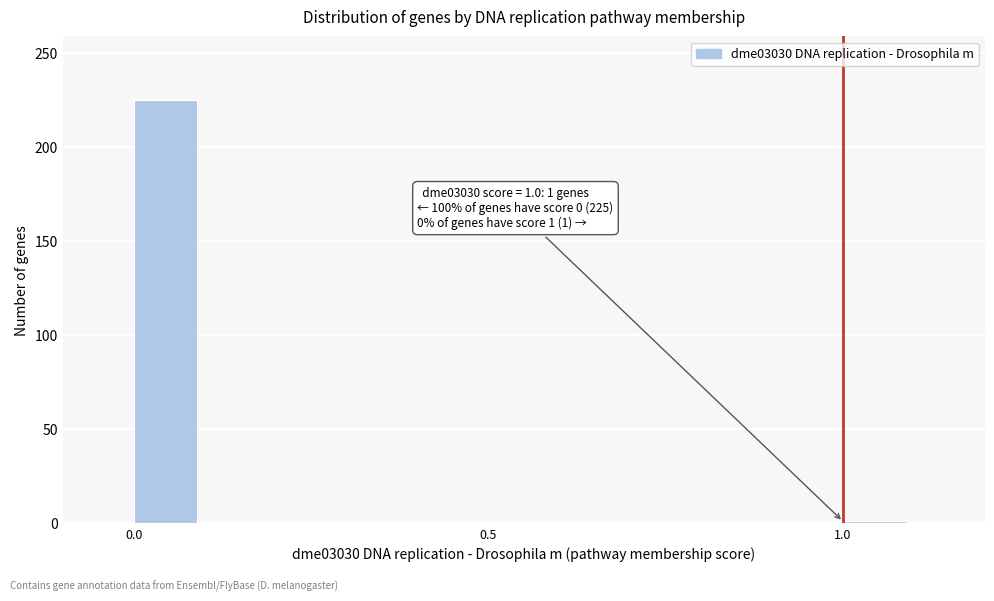

Read against the x-axis, roughly where is the centre of the tallest bar?

0.05